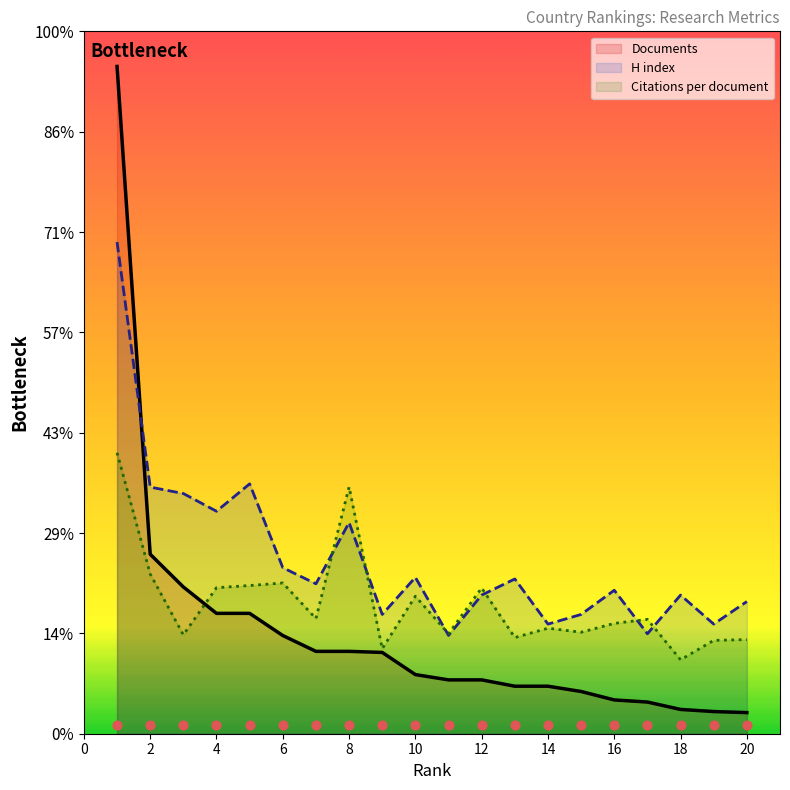

At which category is the sum across all series the highest?

1